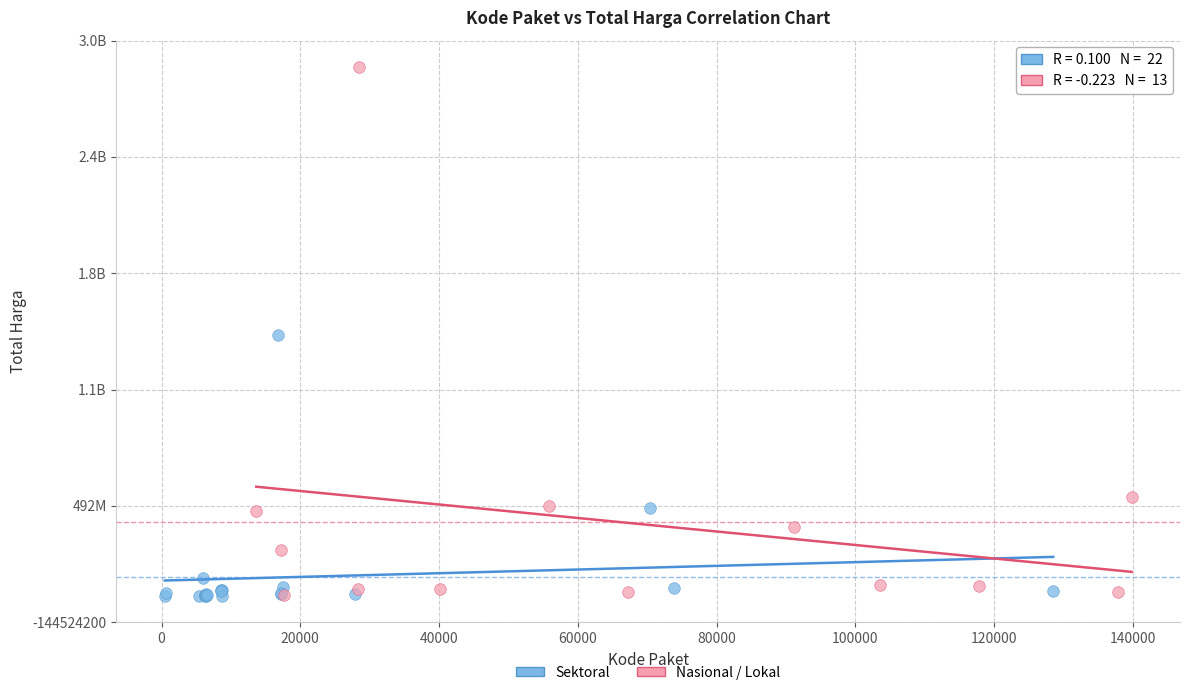

What are all the series names shown in the legend?

Sektoral, Nasional / Lokal